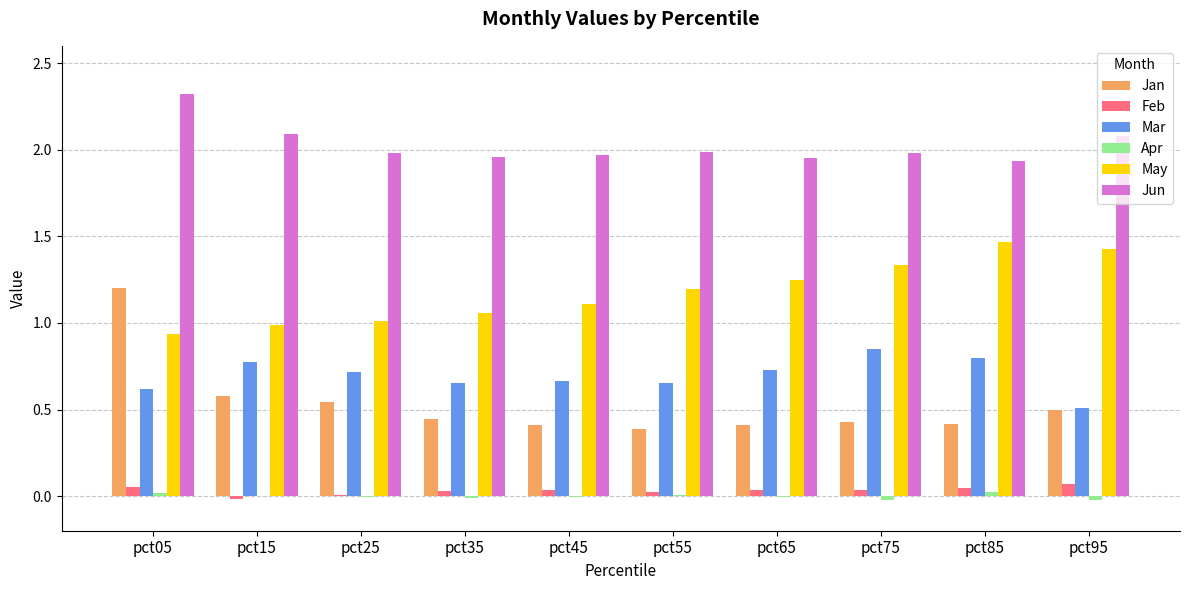

Between pct75 and pct95, which series saw the biggest shift?

Mar